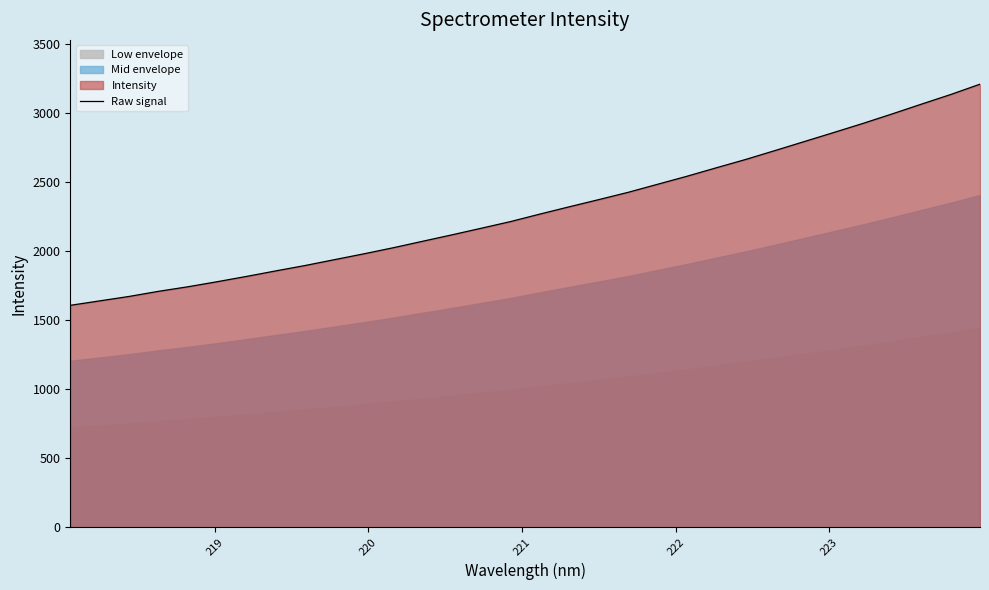

What is the highest value of the Raw signal series?

3209.0